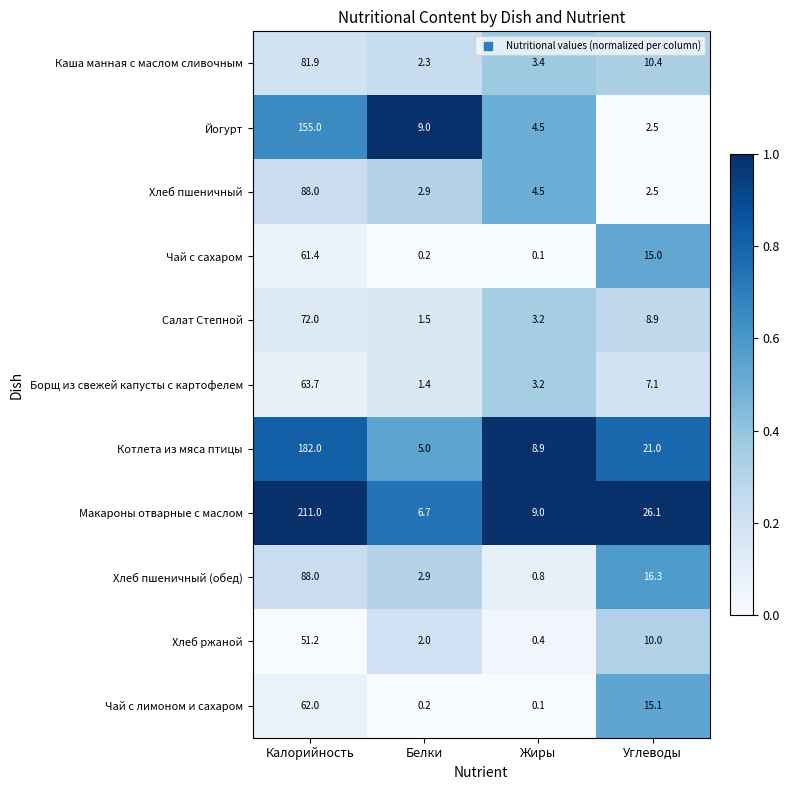

The Йогурт series shows 51.1 at Калорийность. True or false?

False